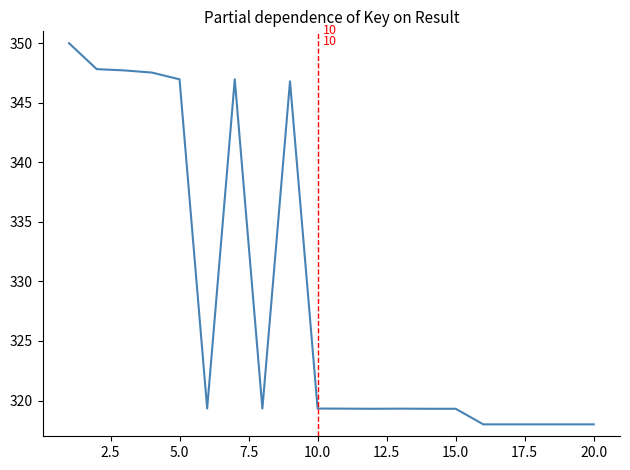

What is the minimum value shown in the chart?

318.0